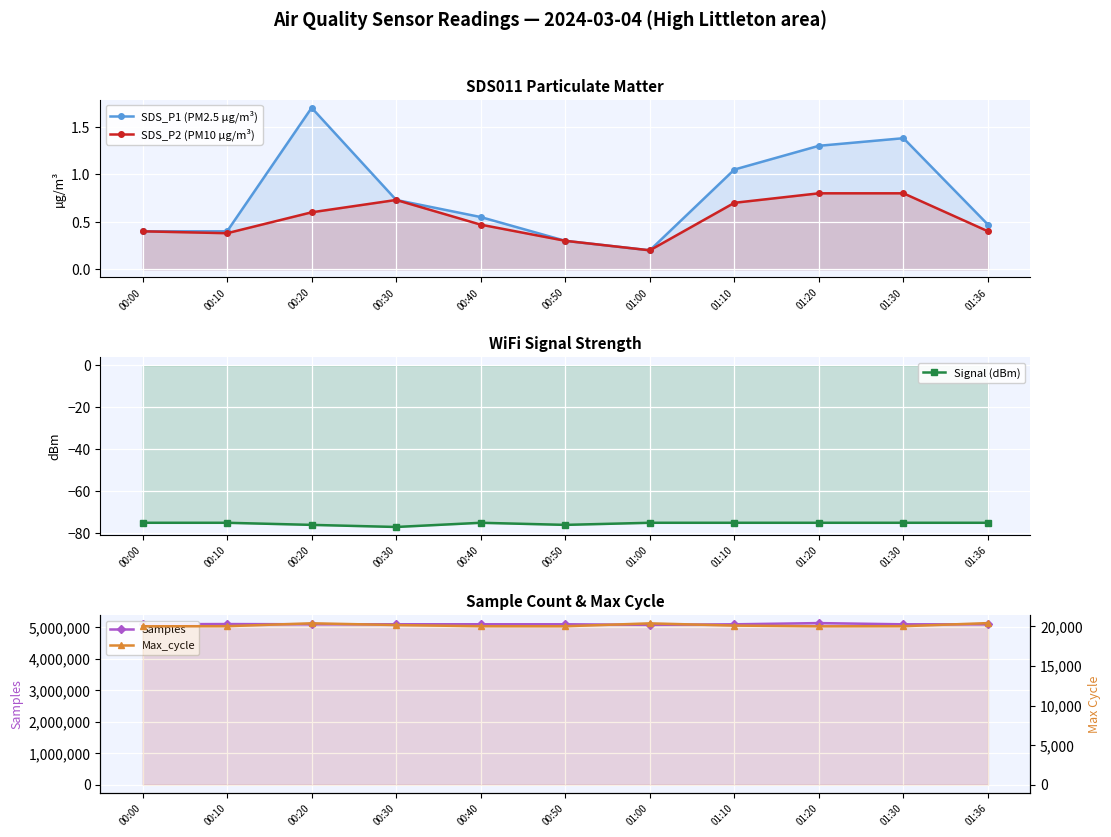

What is the value of the Max_cycle point at the 11th from the left?

20425.0